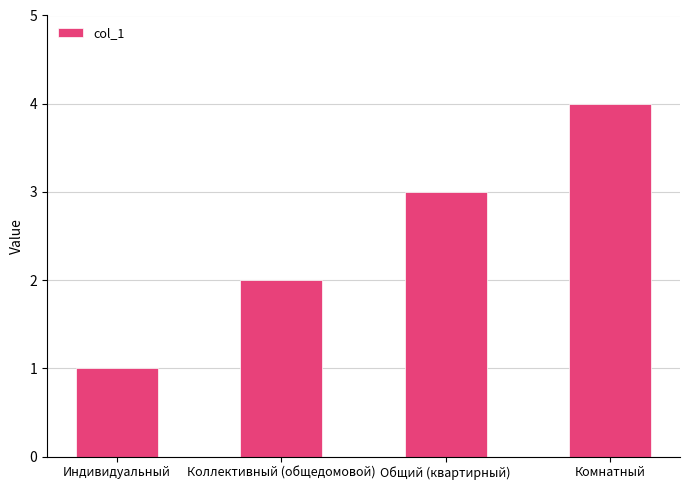

Rank the categories by value from lowest to highest.

Индивидуальный, Коллективный (общедомовой), Общий (квартирный), Комнатный